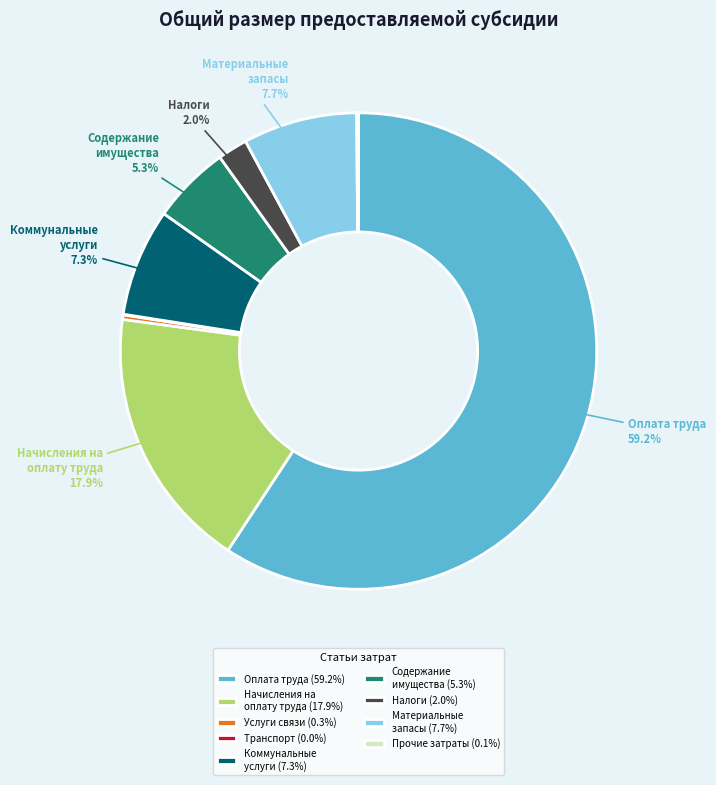

What percentage do Содержание имущества (5.3%) and Коммунальные услуги (7.3%) together represent?

12.6%